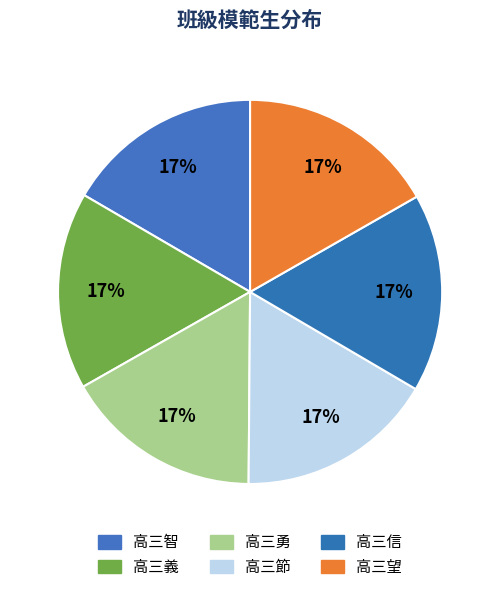

Is 高三信 the majority of the pie?

No